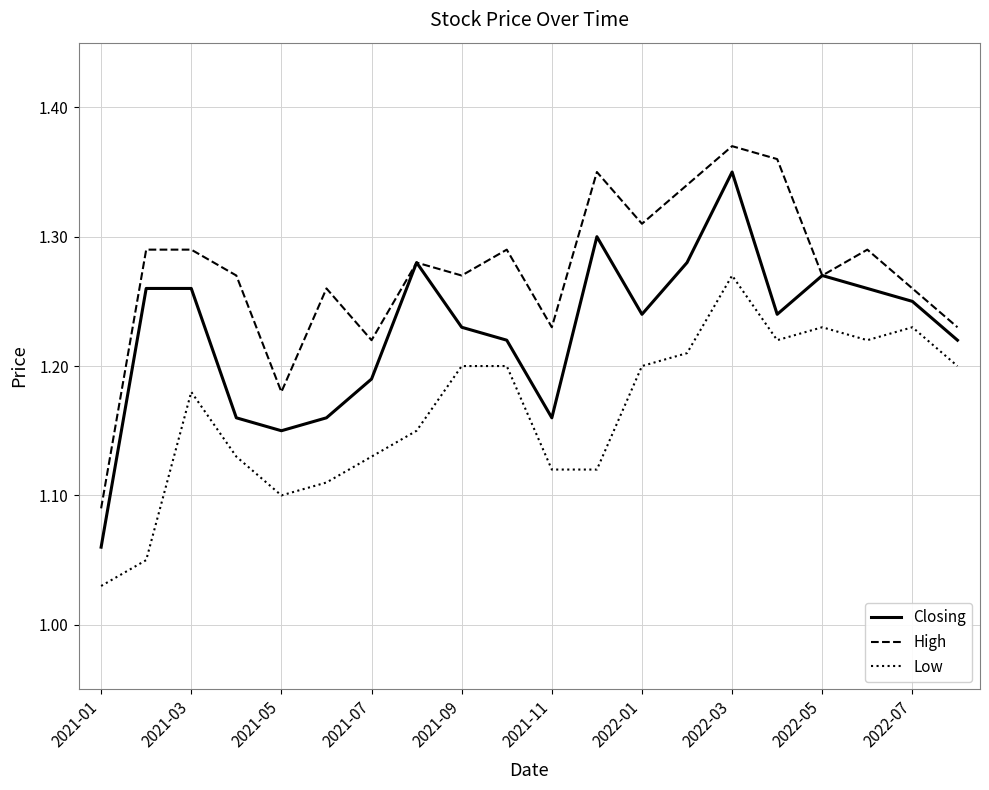

List the series in order of their overall mean, highest first.

High, Closing, Low